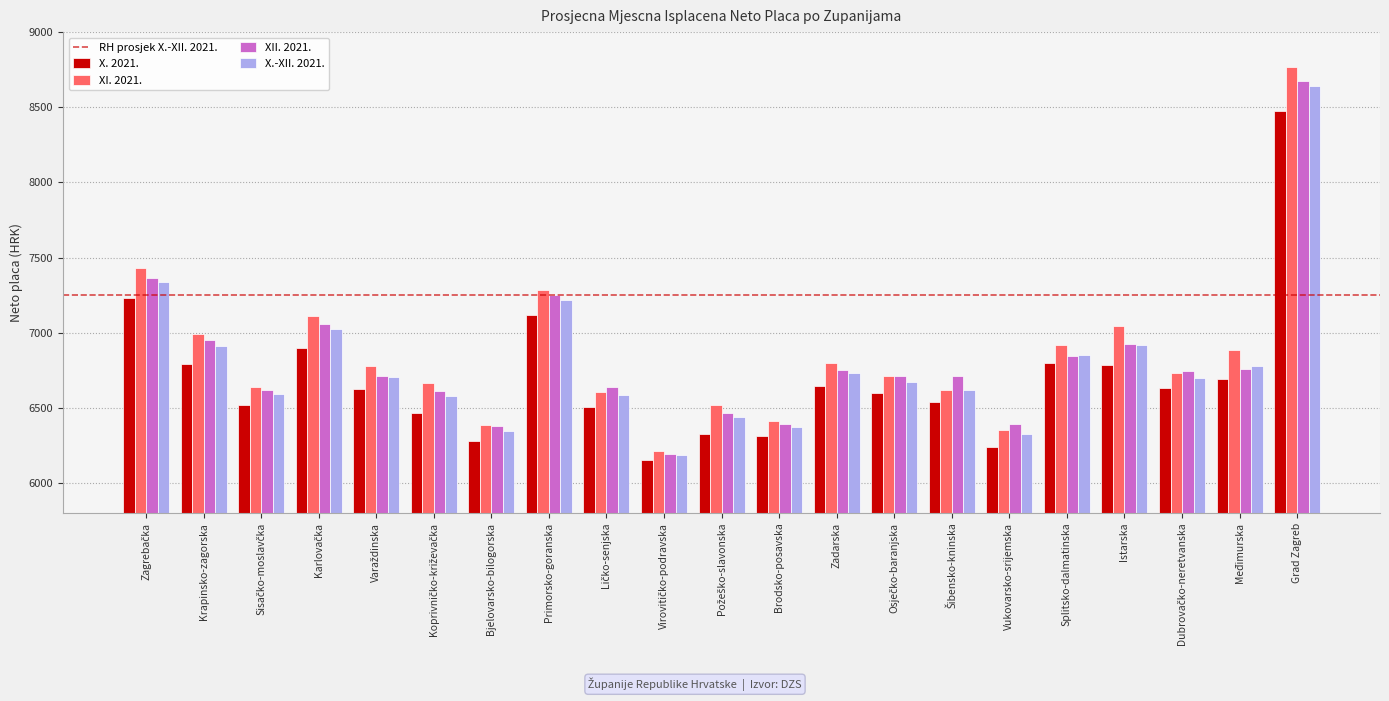

At which category is the sum across all series the highest?

Grad Zagreb